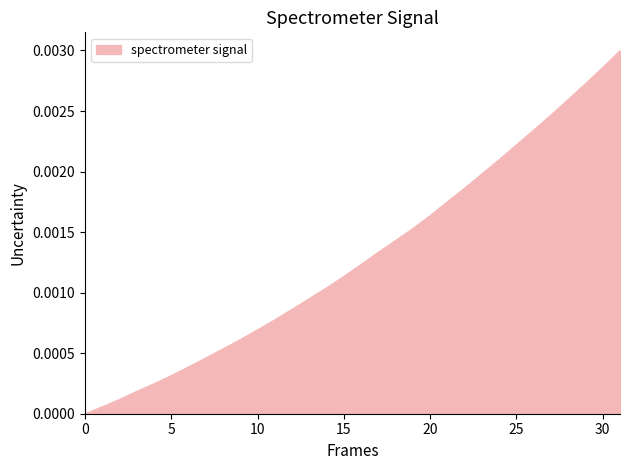

Count the number of data series in this chart.

1